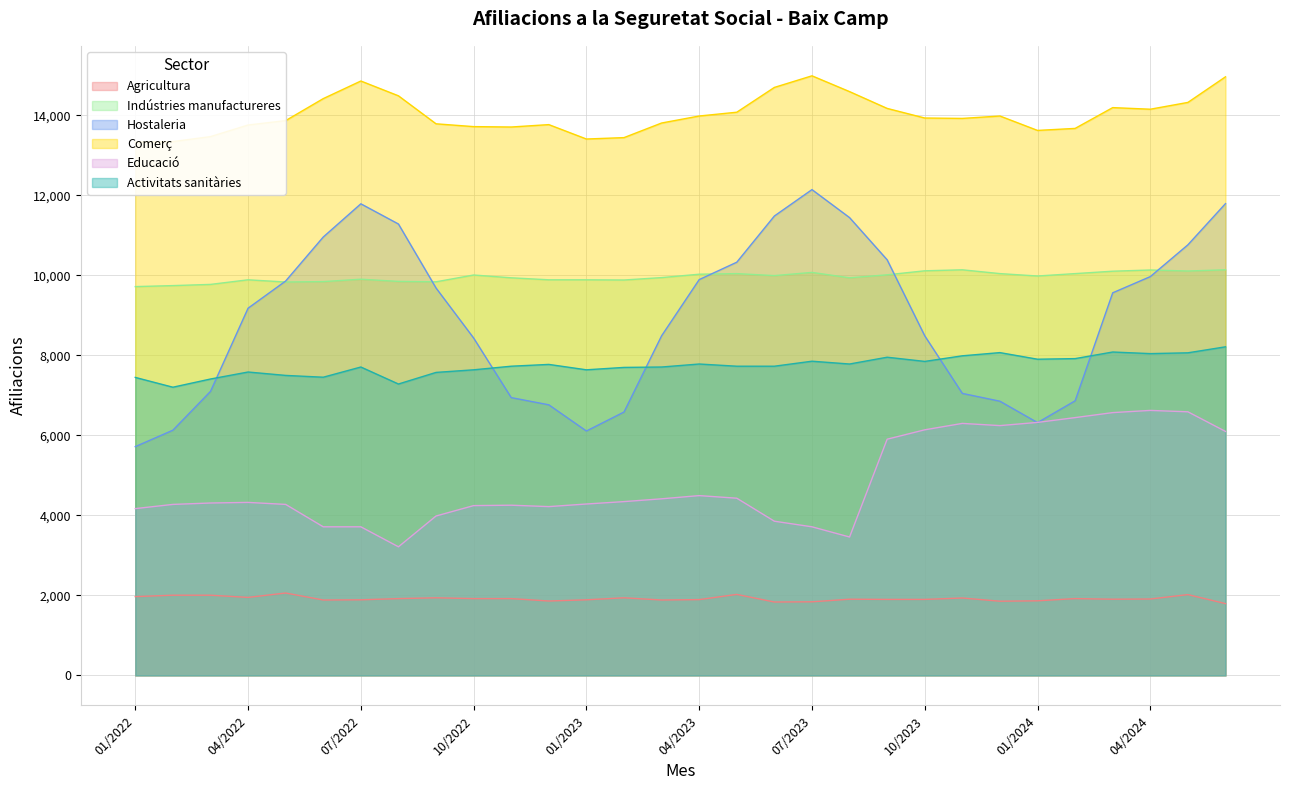

What are all the series names shown in the legend?

Agricultura, Indústries manufactureres, Hostaleria, Comerç, Educació, Activitats sanitàries